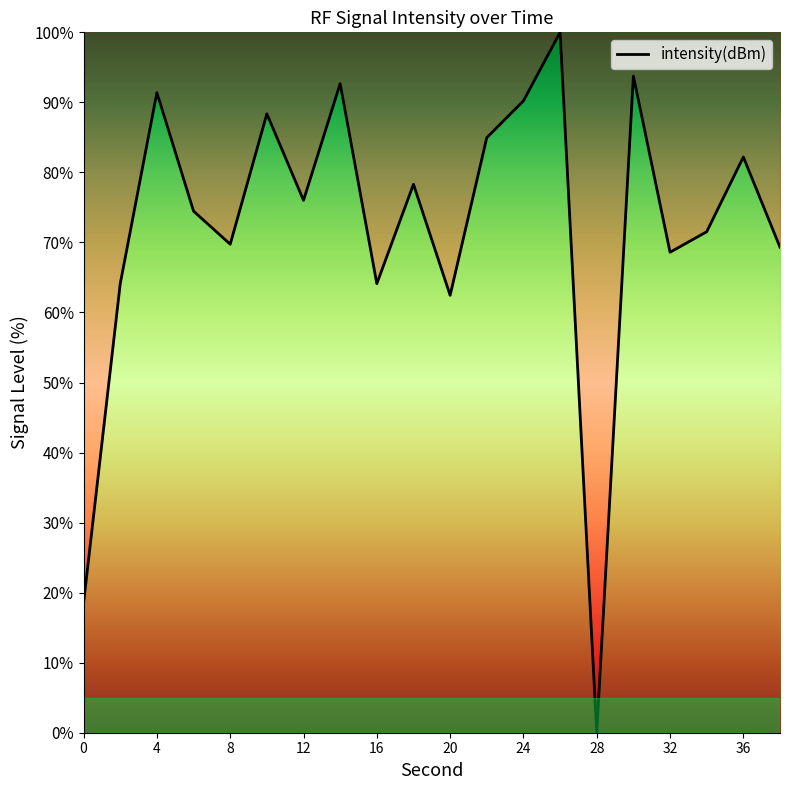

What is the maximum value shown in the chart?

100.0